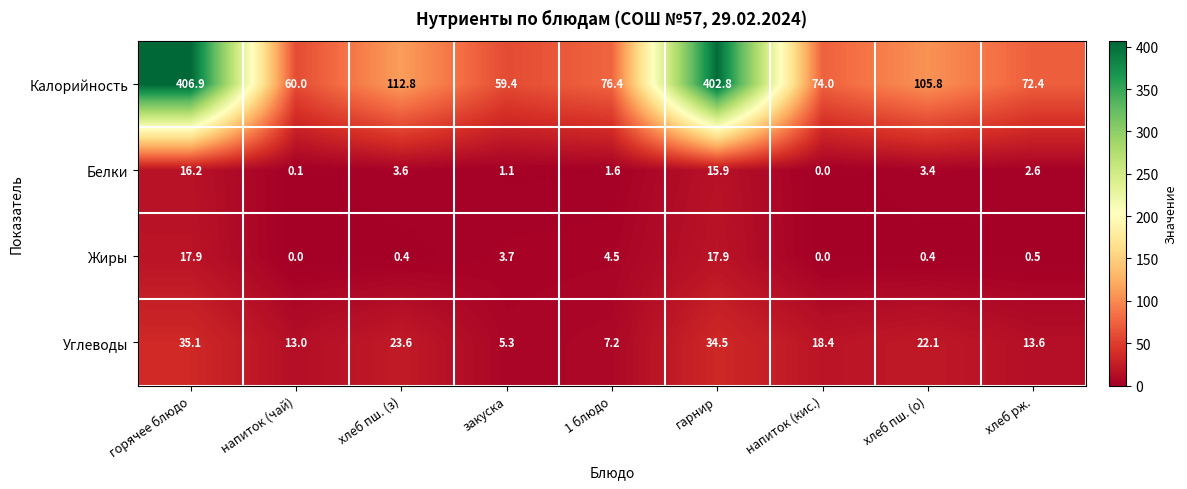

Between хлеб пш. (о) and хлеб рж., which series saw the biggest shift?

Калорийность